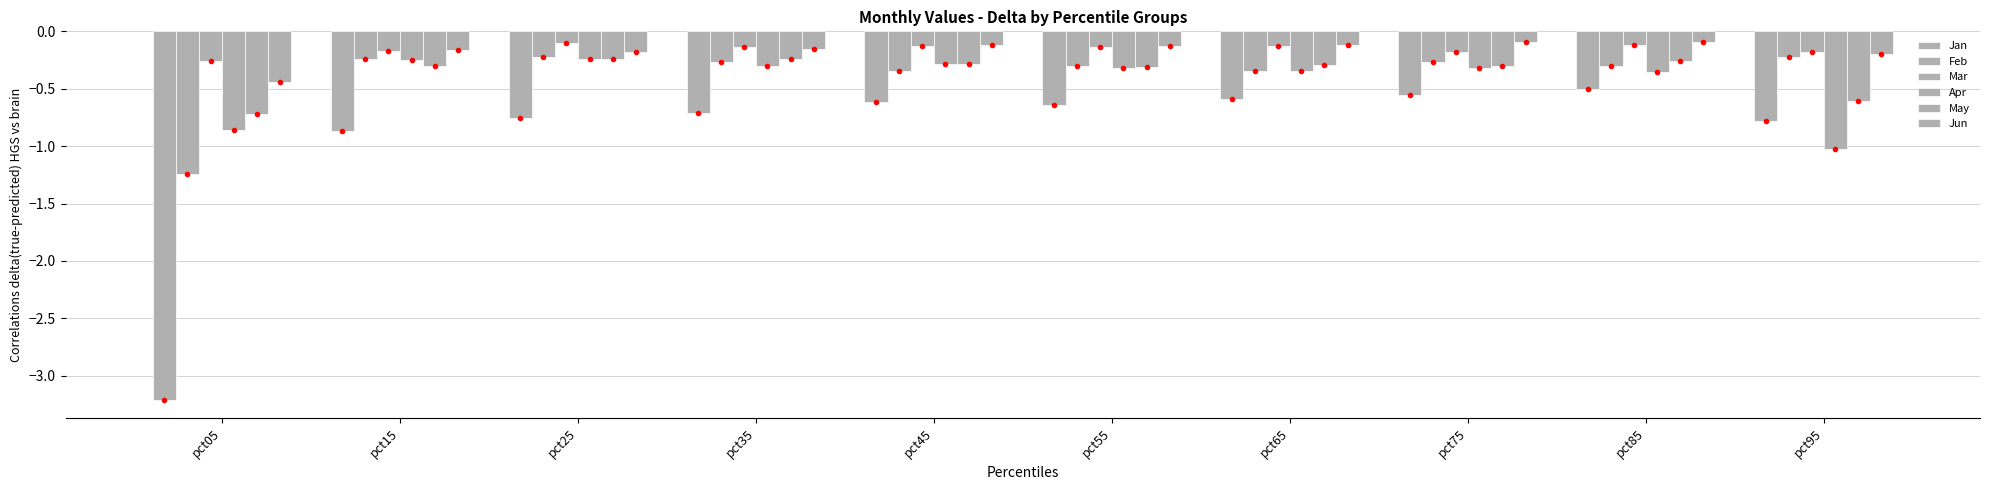

Are the bars horizontal?

No